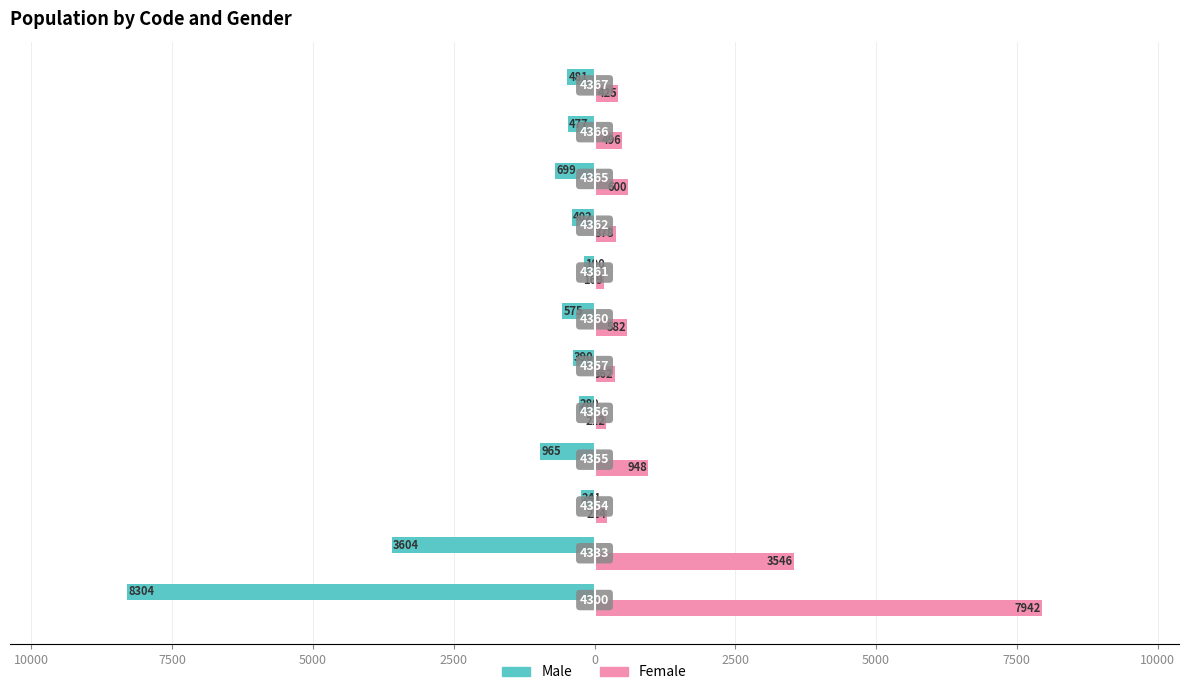

What is the value of the Male bar at the 7th from the left?

-280